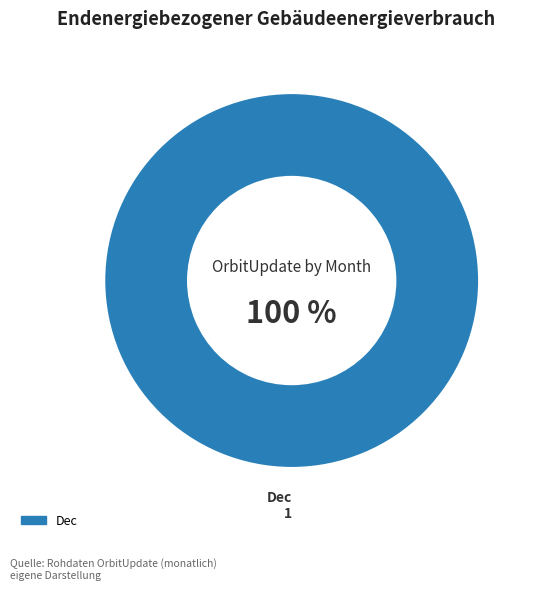

How many slices are in this pie chart?

1